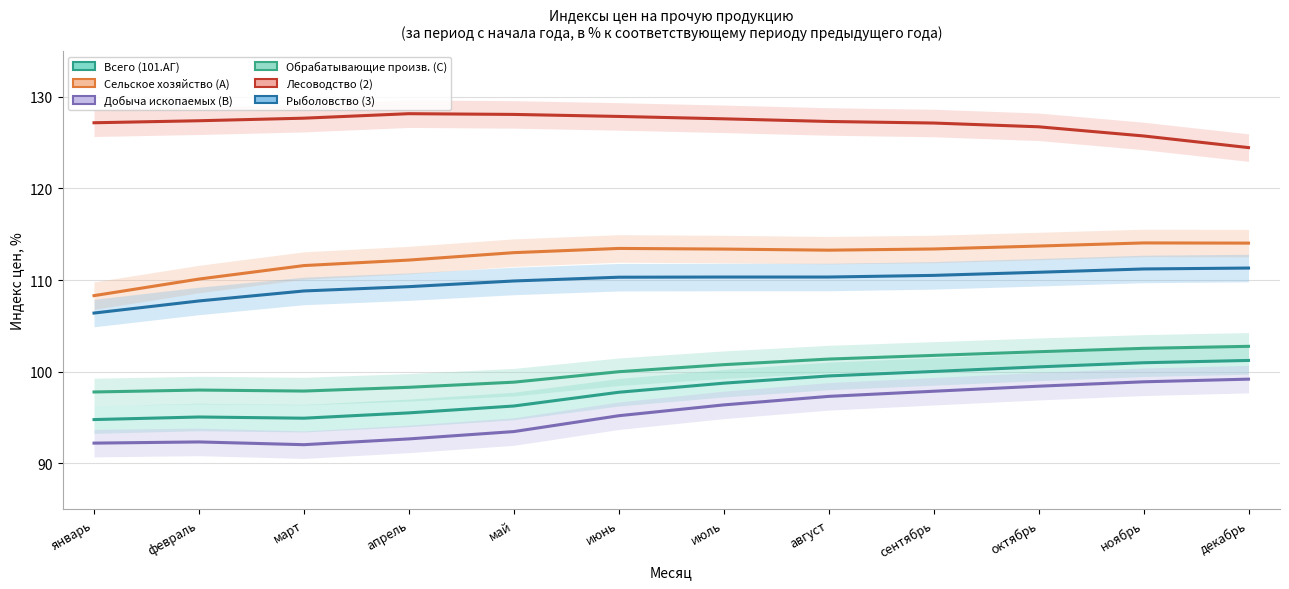

Rank the series by their maximum value, from lowest to highest.

Добыча ископаемых (B), Всего (101.АГ), Обрабатывающие произв. (C), Рыболовство (3), Сельское хозяйство (A), Лесоводство (2)